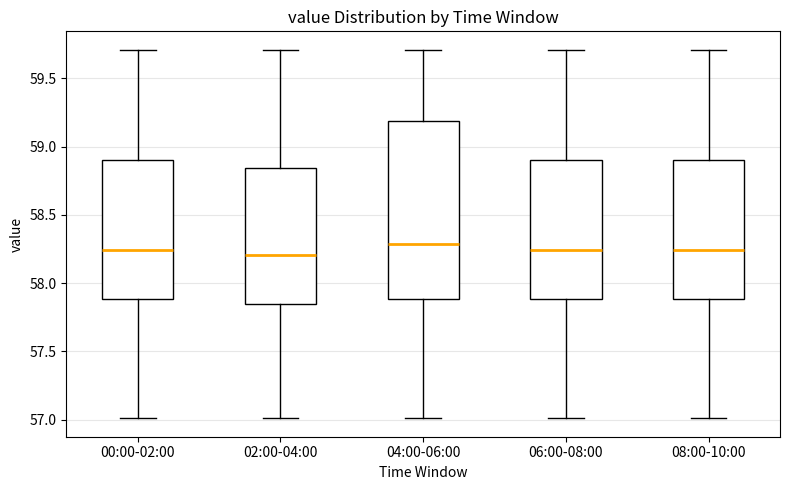

Where does the lower whisker of the box for 02:00-04:00 end on the y-axis? The values are not printed on the chart, so give them approximately, as read against the axis.

57.00